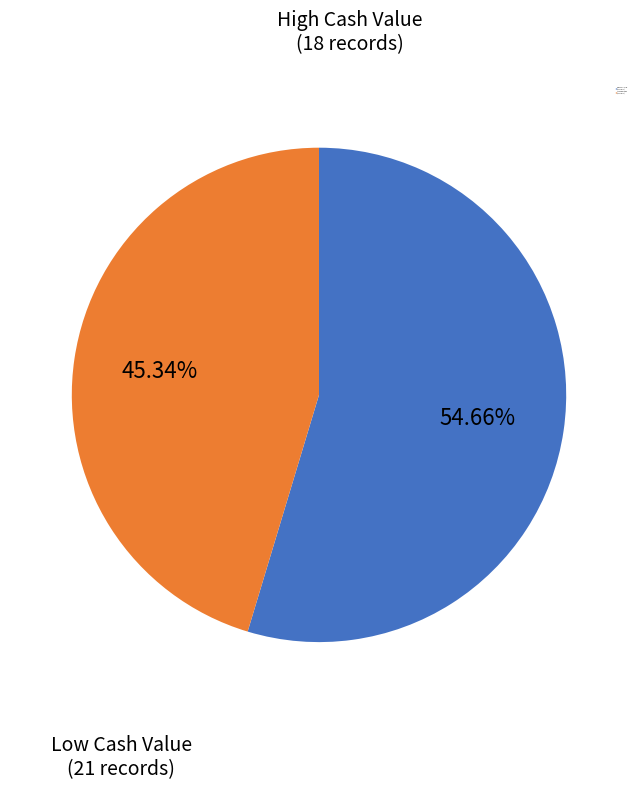

Does any single category account for the majority?

Yes